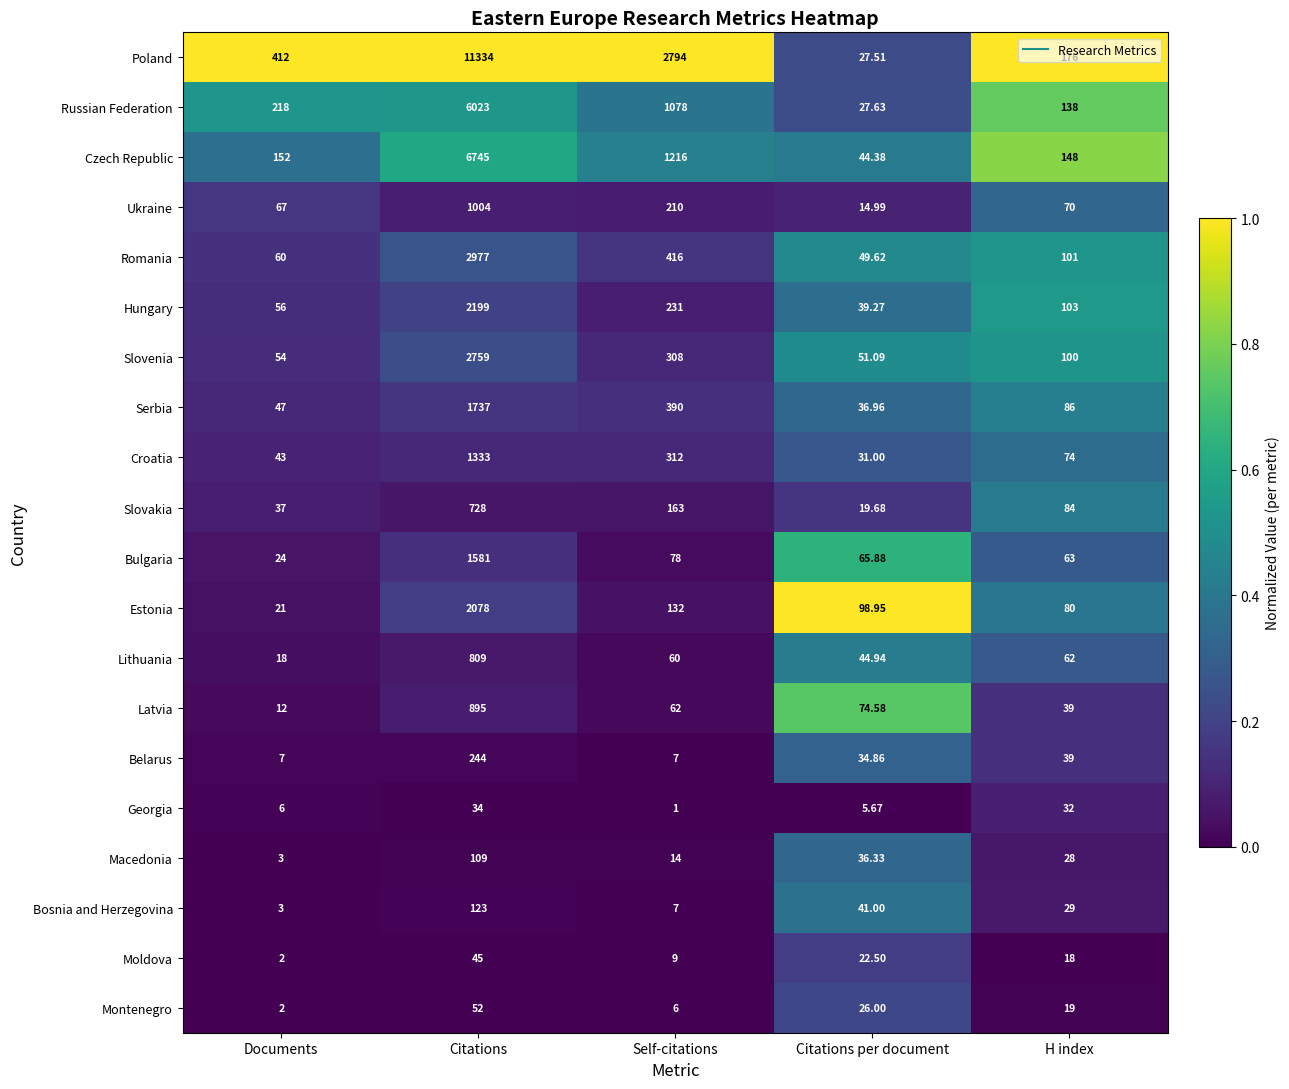

Which series changed the most between Documents and Citations per document?

Poland